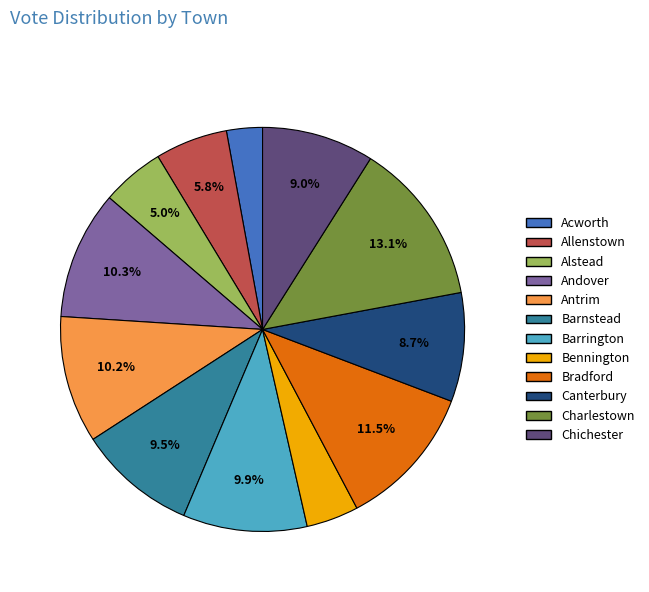

The Allenstown slice represents 1% of the pie. True or false?

False